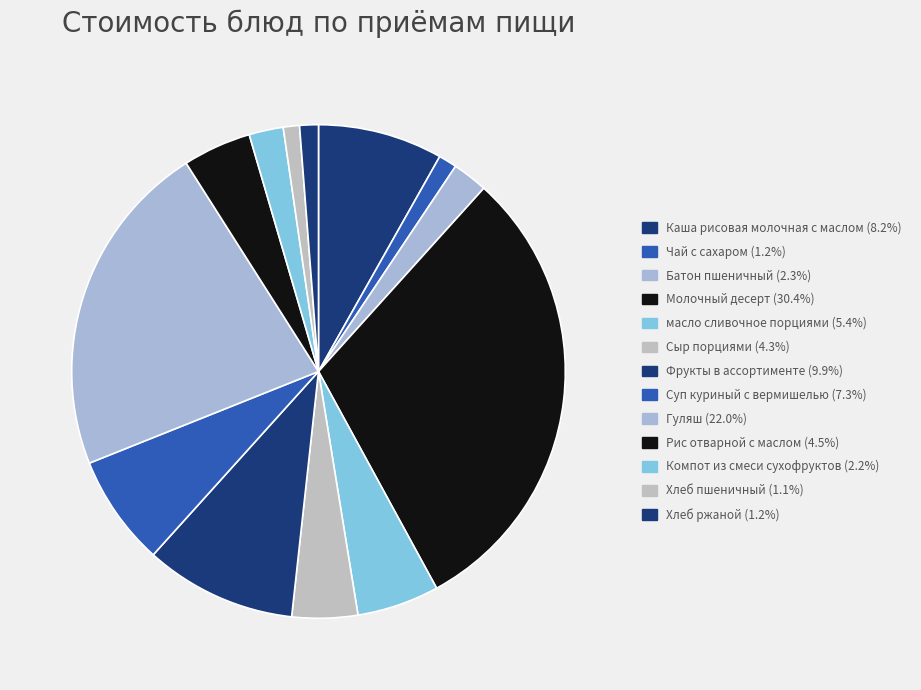

Does any single category account for the majority?

No